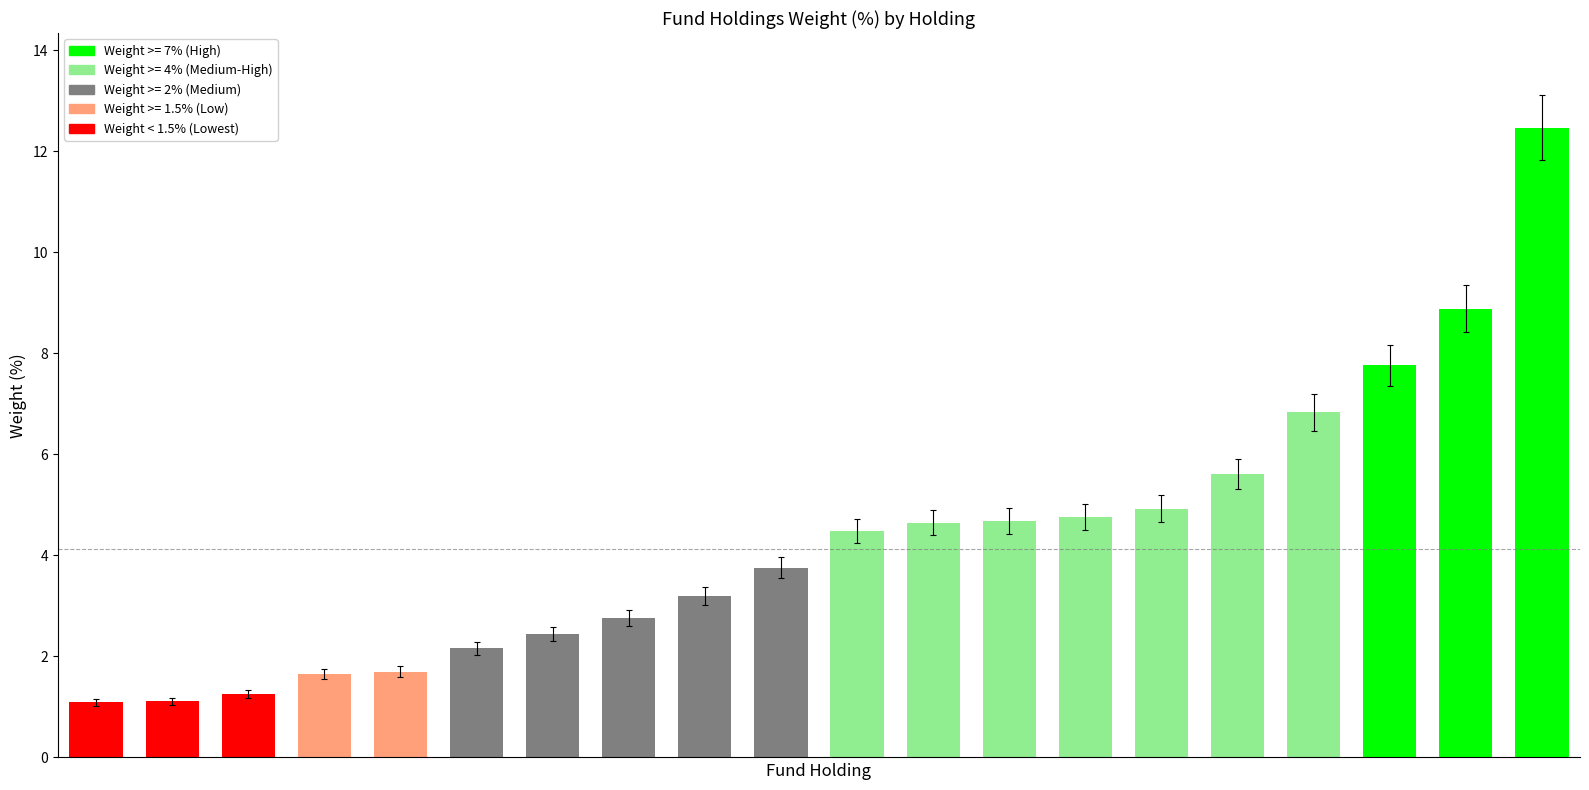

What is the maximum value shown in the chart?

12.5